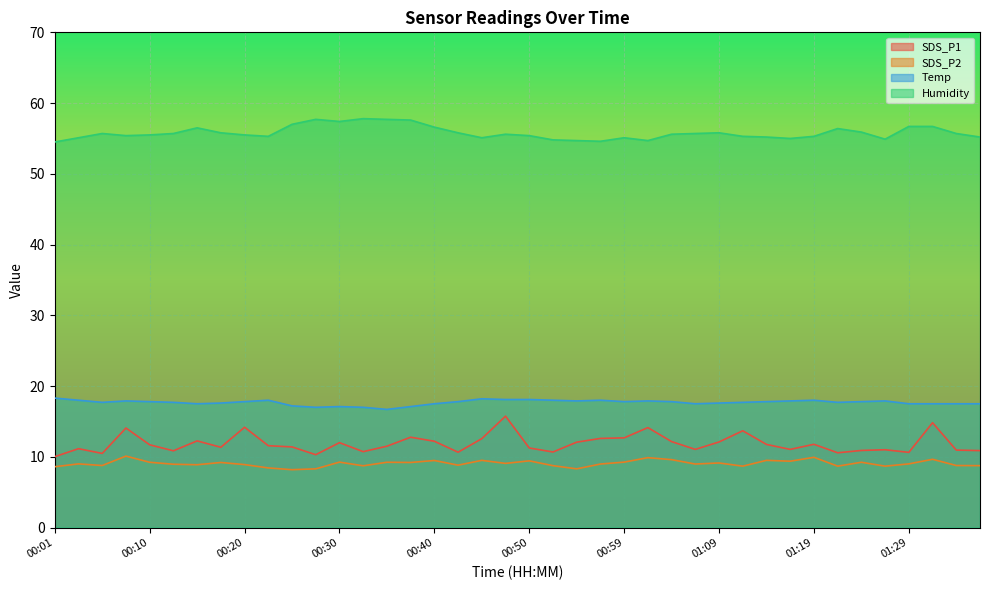

What are all the series names shown in the legend?

SDS_P1, SDS_P2, Temp, Humidity